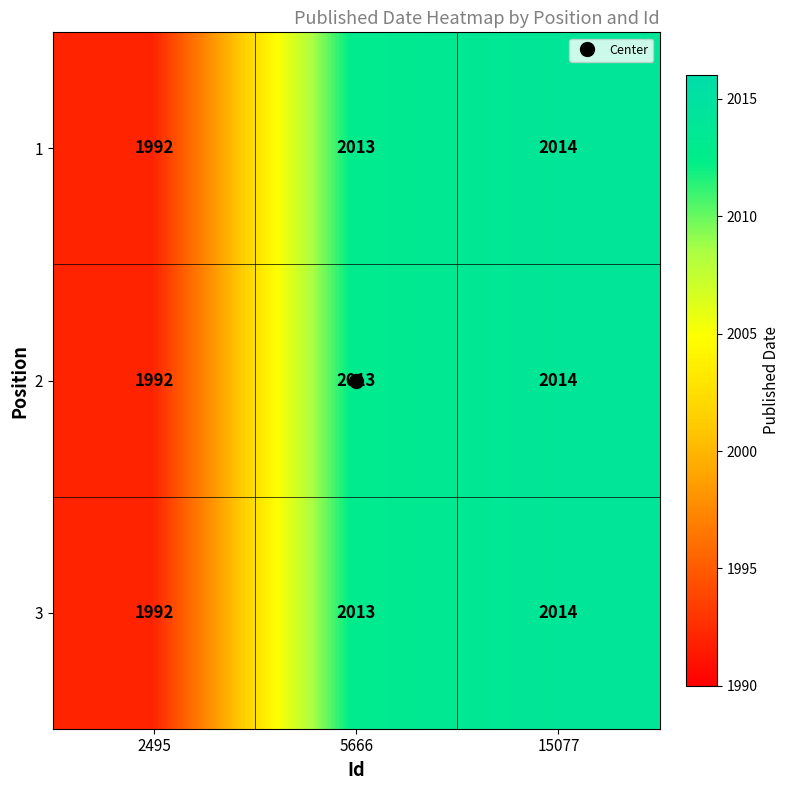

How many data points does each series have?

3